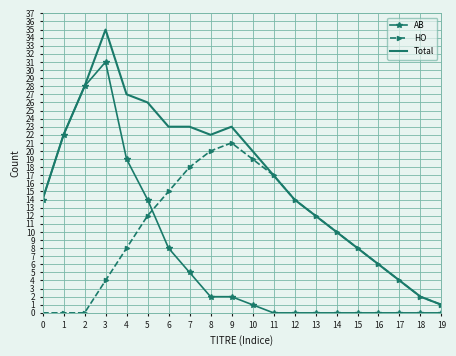

What is the approximate value of Total at 18?

2